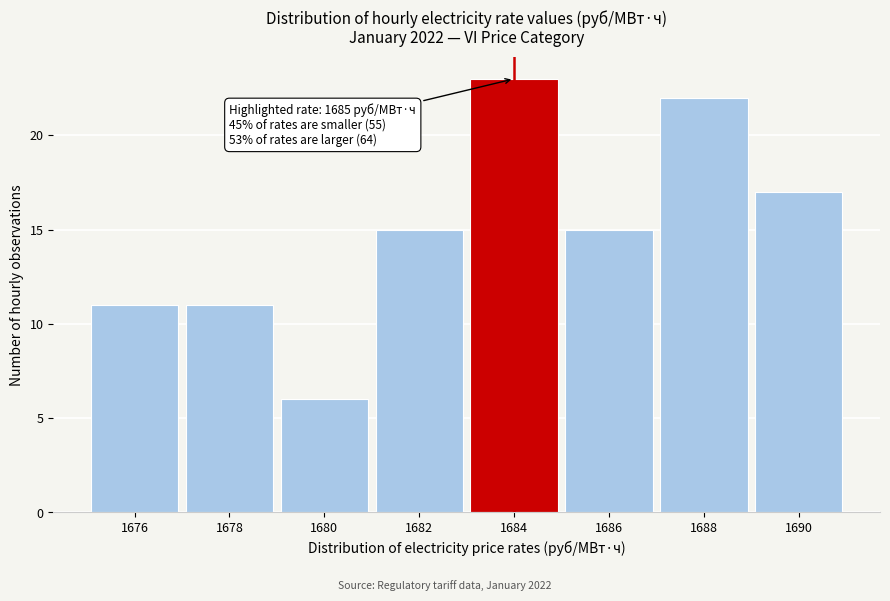

Reading right to left, extract all data points from this chart.

17	22	15	23	15	6	11	11